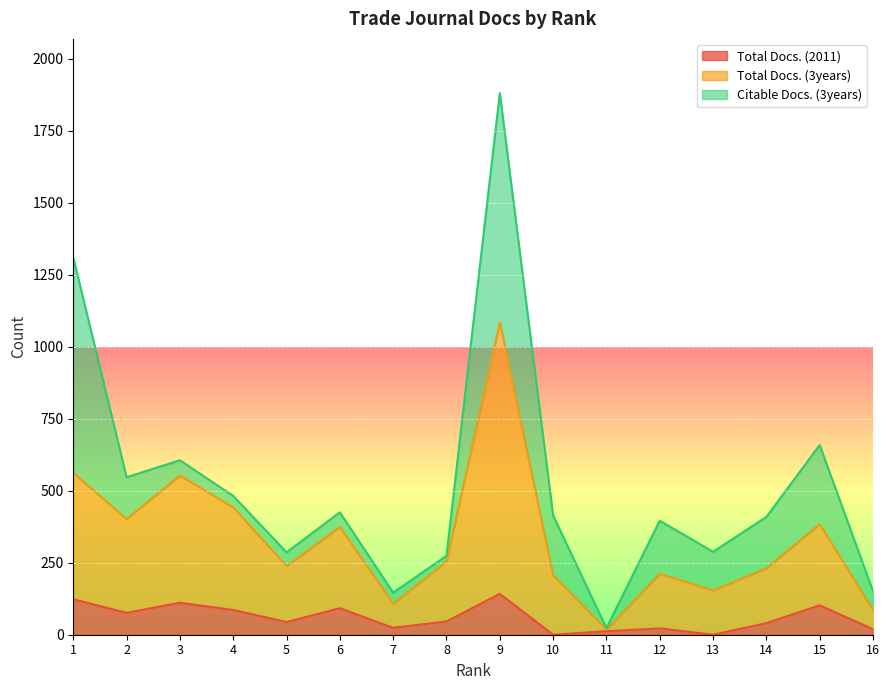

Is it true that Total Docs. (2011) equals 64 at 1?

False